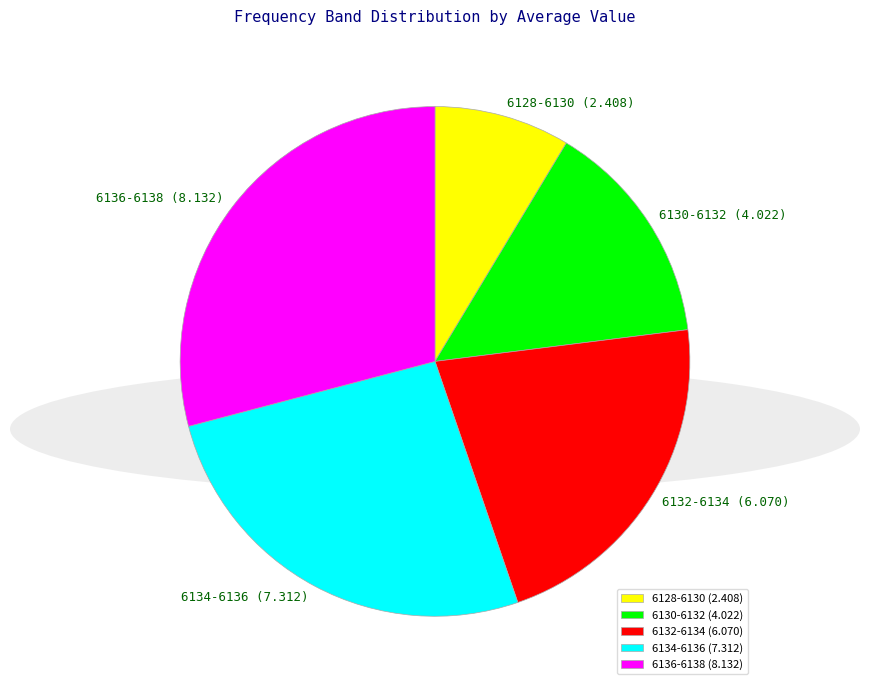

Is it true that 6134-6136 is 26% of the pie?

True